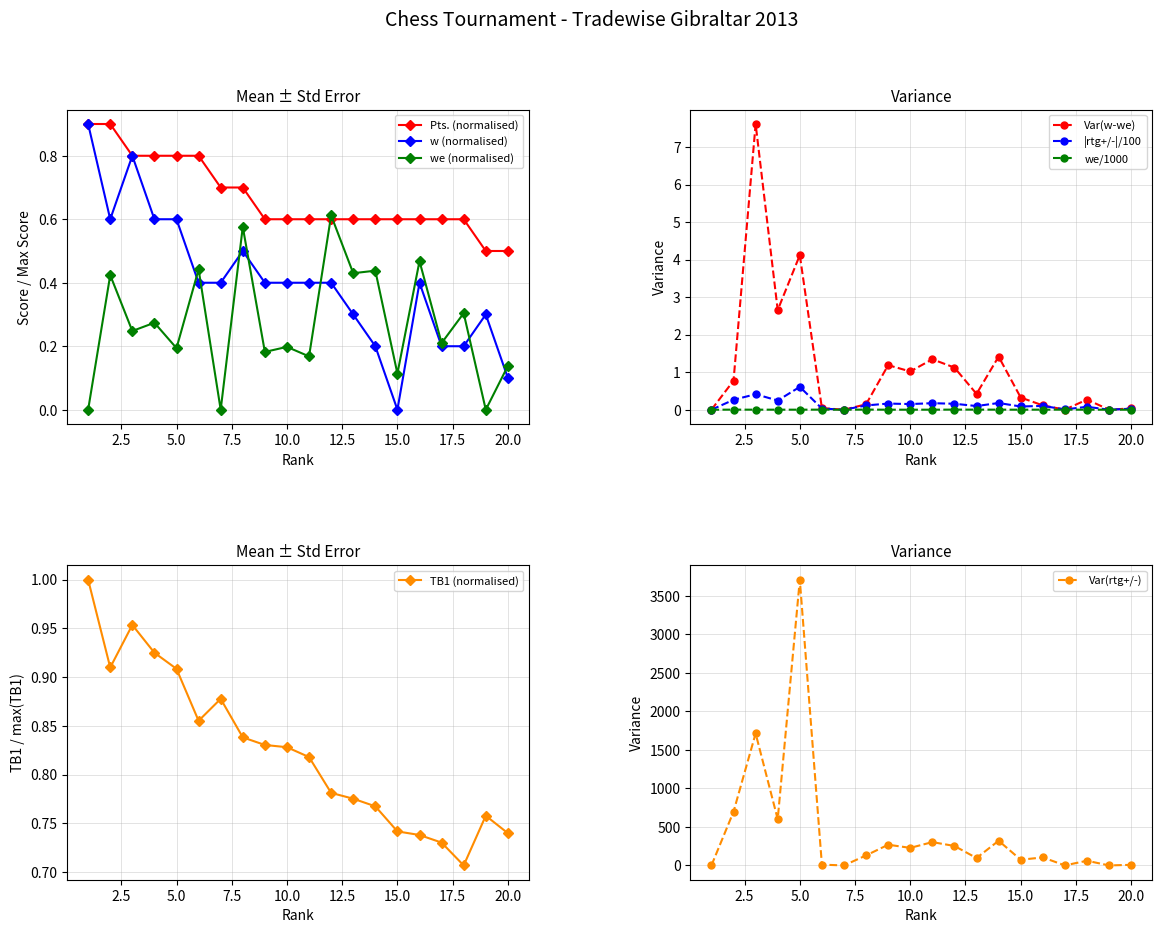

What is the difference between the maximum and second lowest values in the w series?

0.8